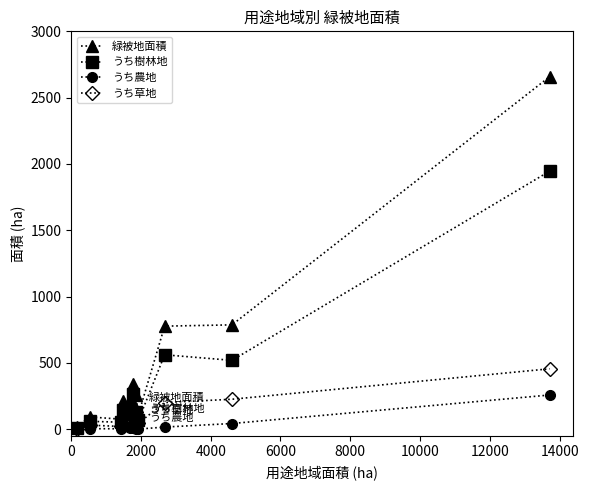

True or false: うち樹林地 has more than 0 points higher than both neighbors.

True